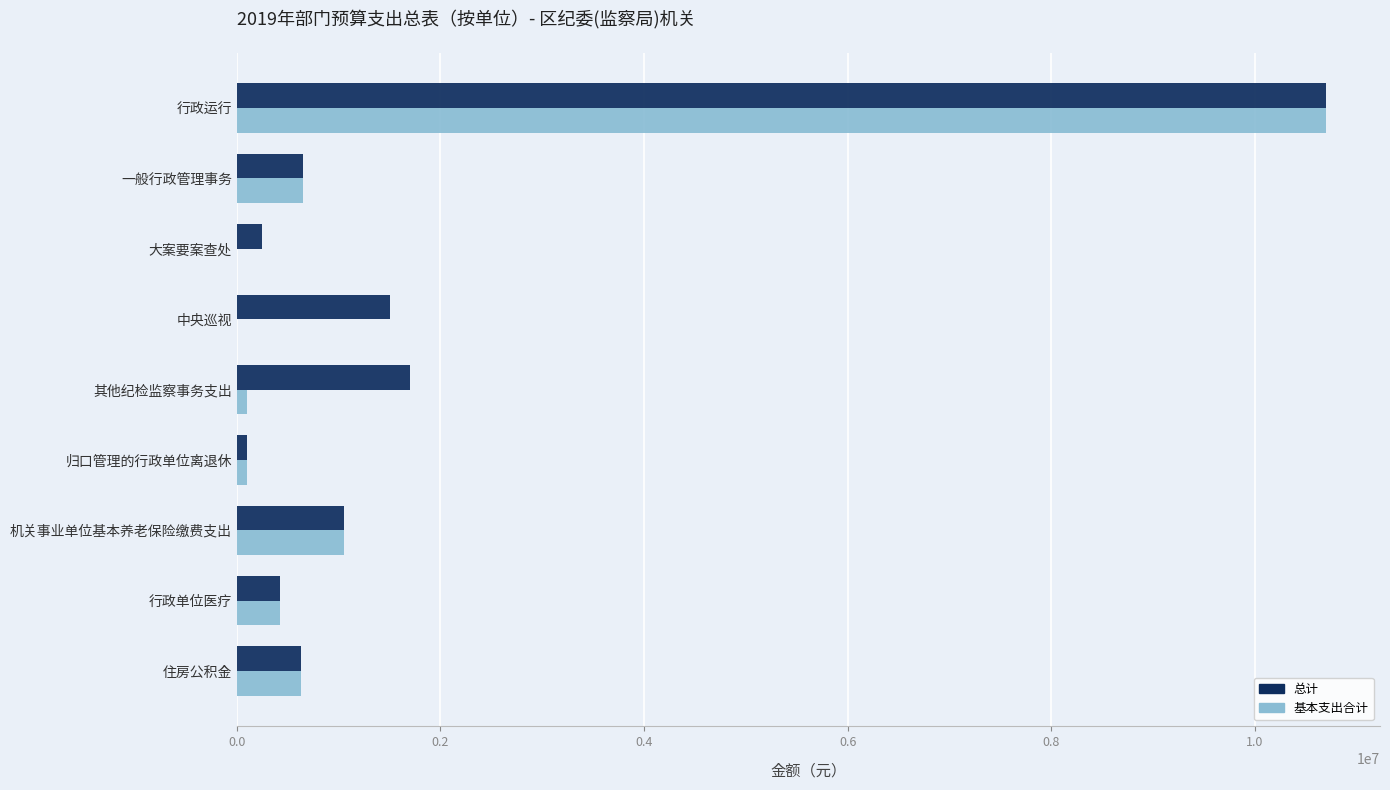

True or false: 基本支出合计 has a value of 5110075.2 at 行政运行.

False